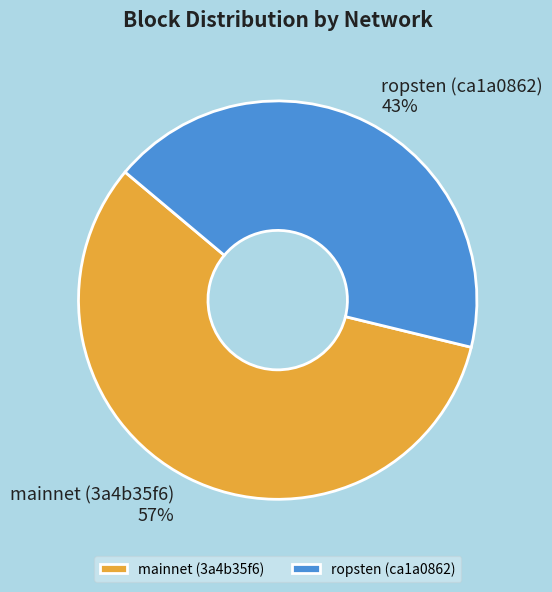

To the nearest percent, what is the combined percentage of mainnet (3a4b35f6) and ropsten (ca1a0862)?

100%